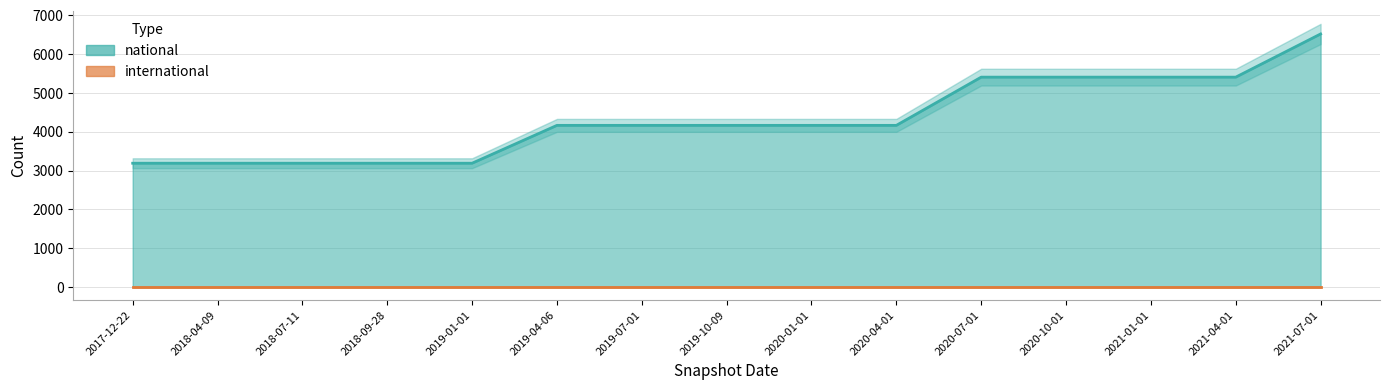

What is the smallest value displayed?

3188